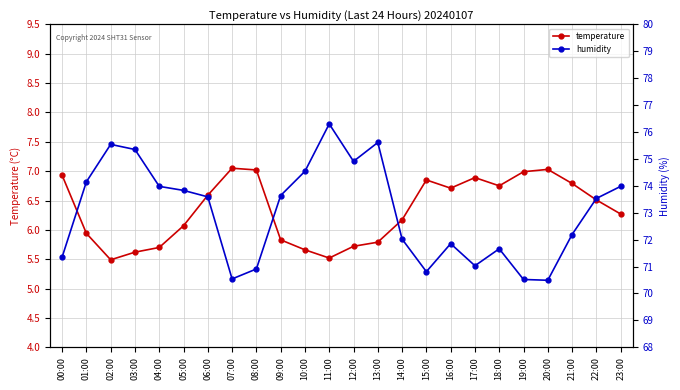

What is the approximate value of humidity at 14:00?

72.0